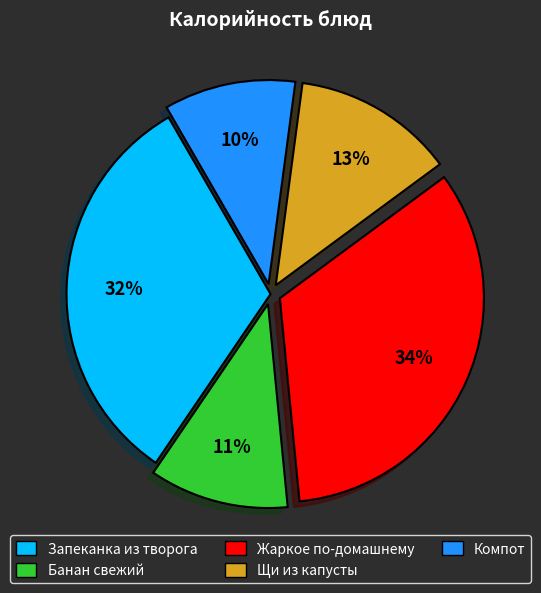

Does any single category account for the majority?

No